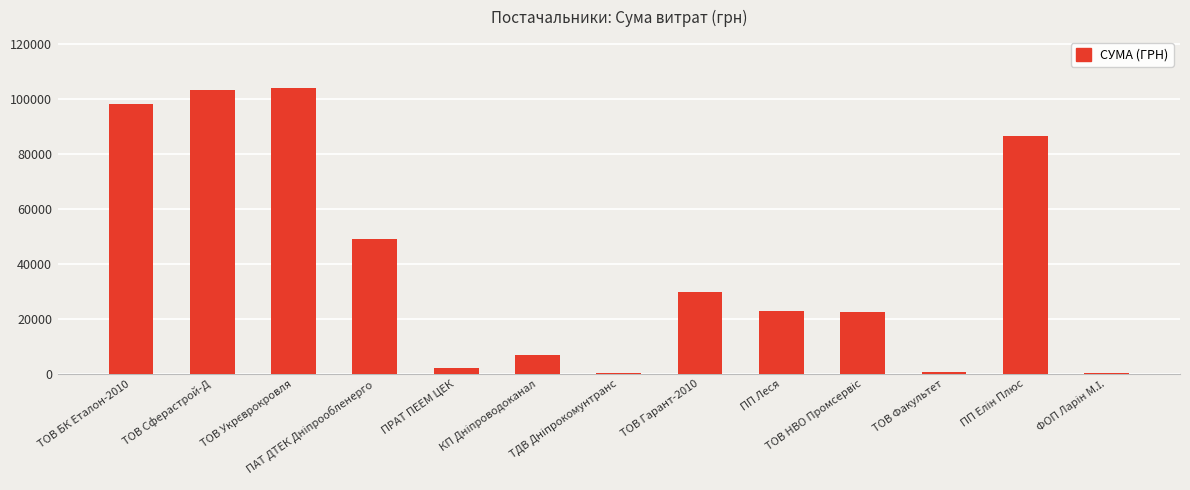

What is the greatest value displayed?

103748.9